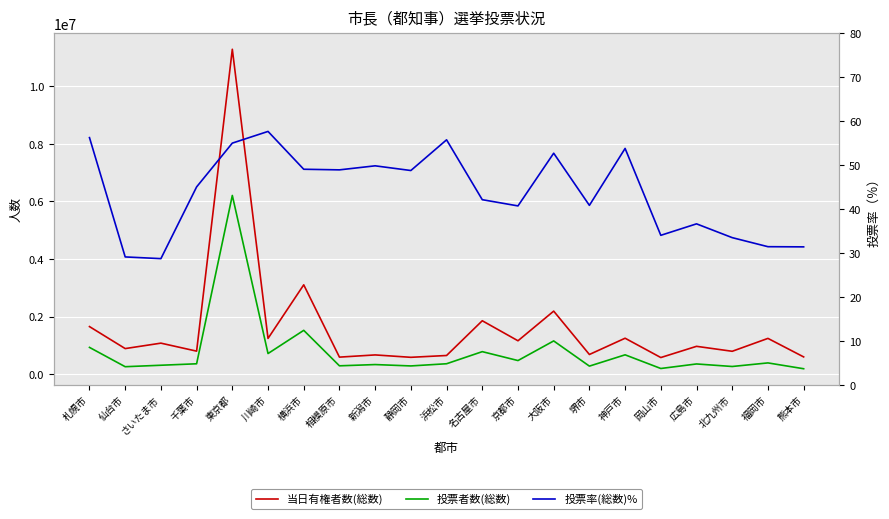

Is it true that 投票率(総数)% equals 59.9 at 千葉市?

False